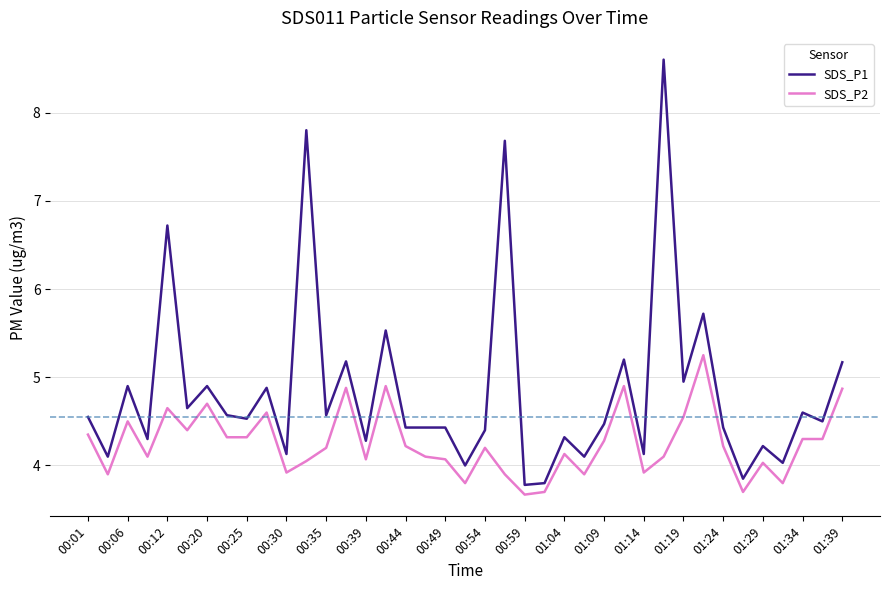

Rank the series by their maximum value, from lowest to highest.

SDS_P2, SDS_P1